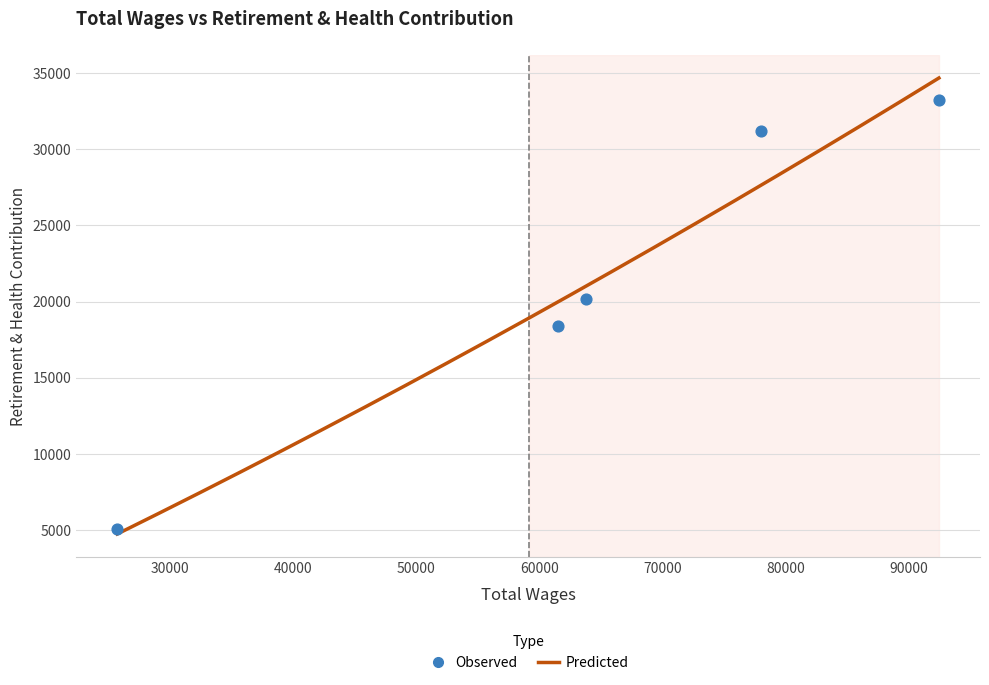

Approximately how many times larger is the value at 25685 compared to 61502?

0.3